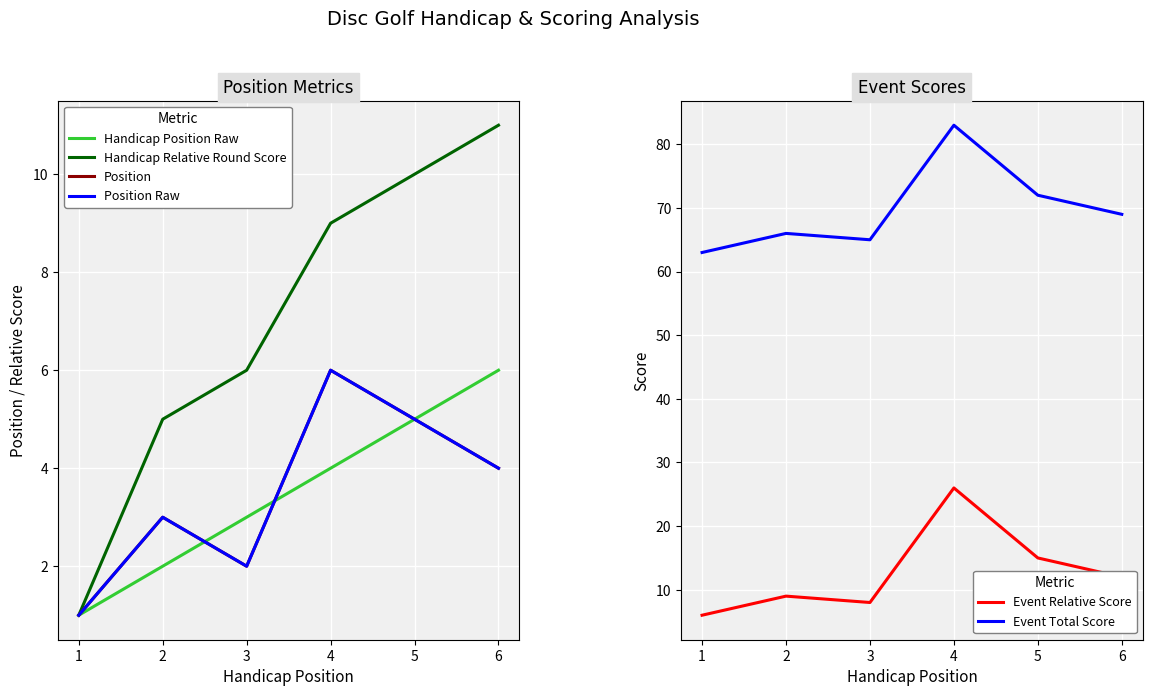

Is the value of Event Total Score at 6 greater than the value of Event Relative Score at 6?

Yes